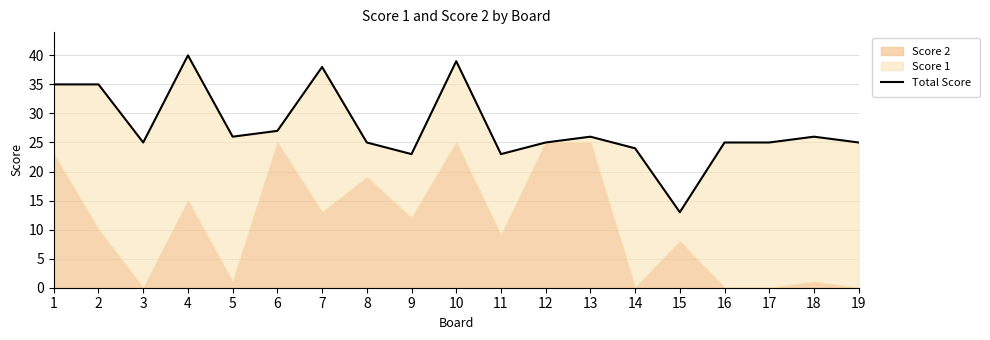

List the labels in order of value, smallest first.

15, 9, 11, 14, 3, 8, 12, 16, 17, 19, 5, 13, 18, 6, 1, 2, 7, 10, 4